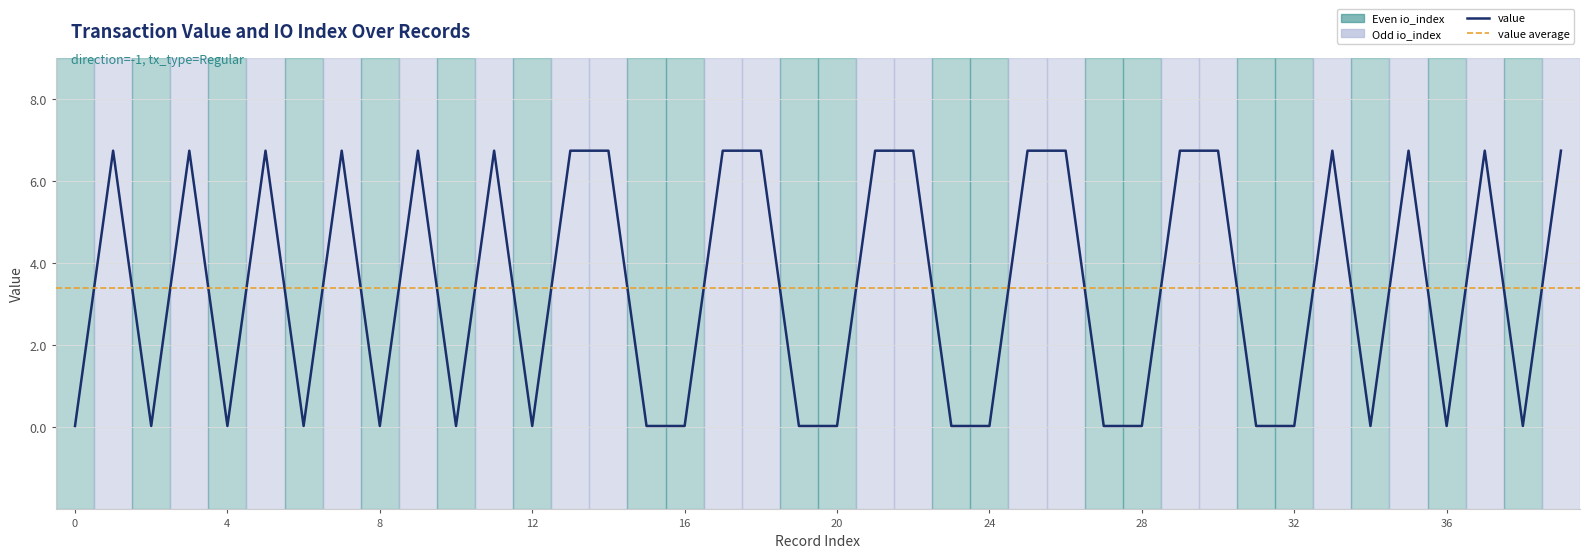

Is it true that value equals 0.0 at 23?

False